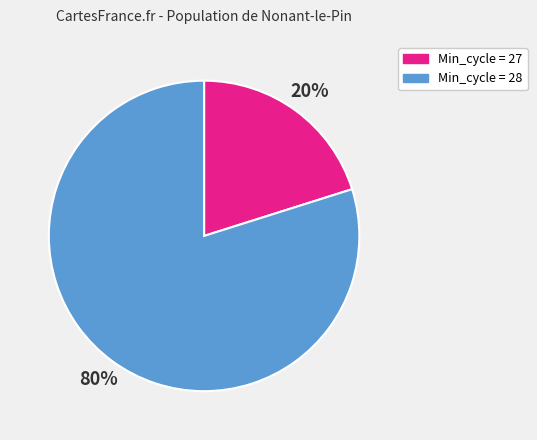

To the nearest percent, what is the difference between the largest and smallest slice percentages?

60%